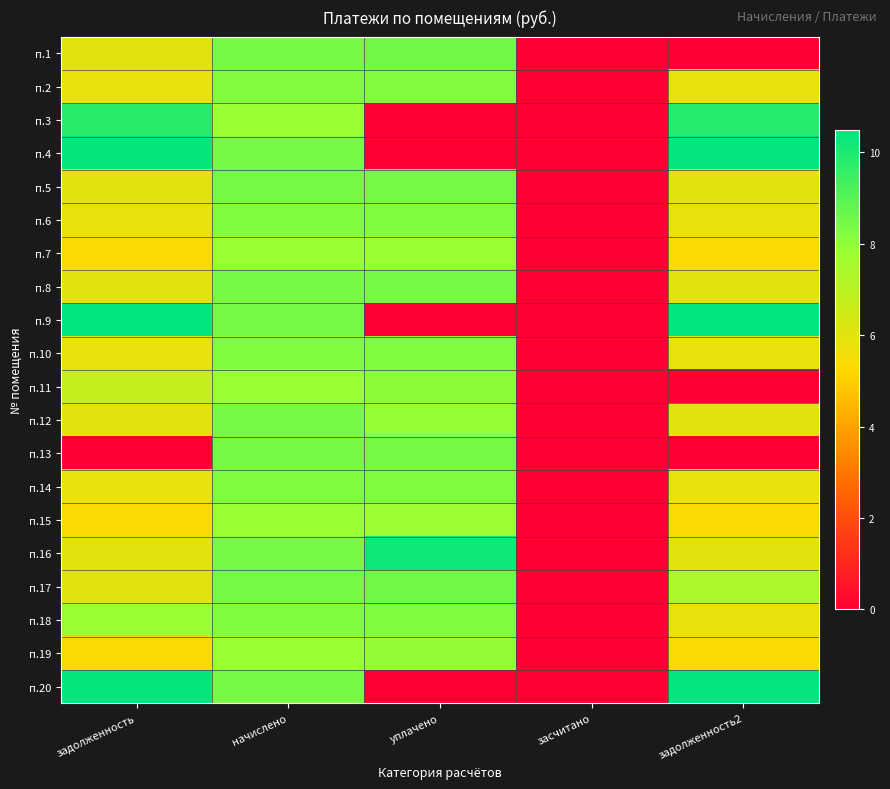

Which has a higher value, задолженность or засчитано?

задолженность